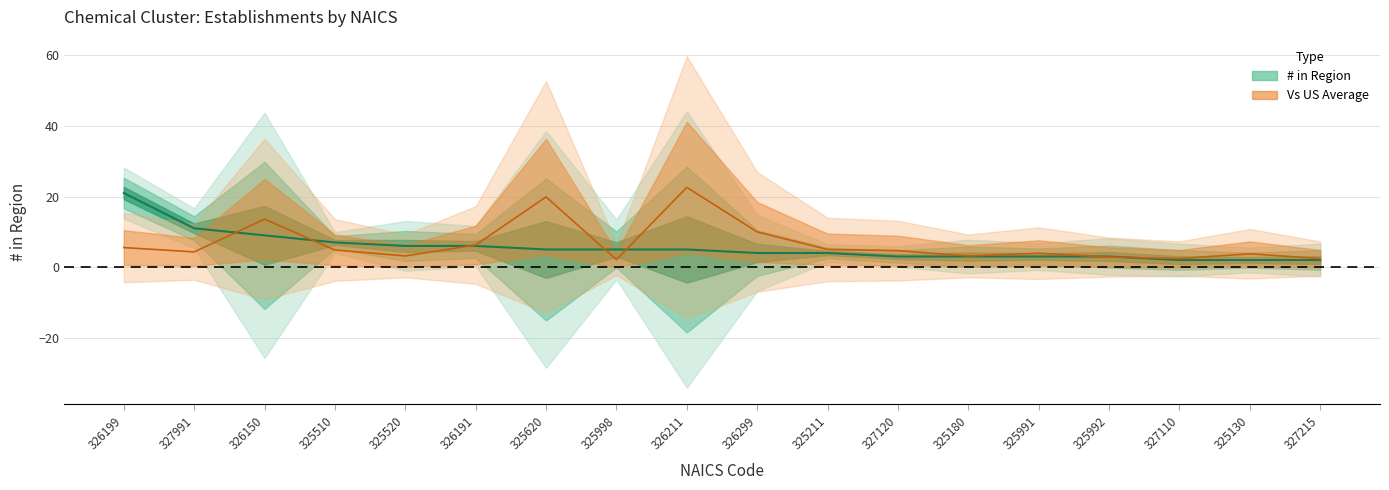

The value of Vs US Average at 325520 is 3.2. True or false?

True